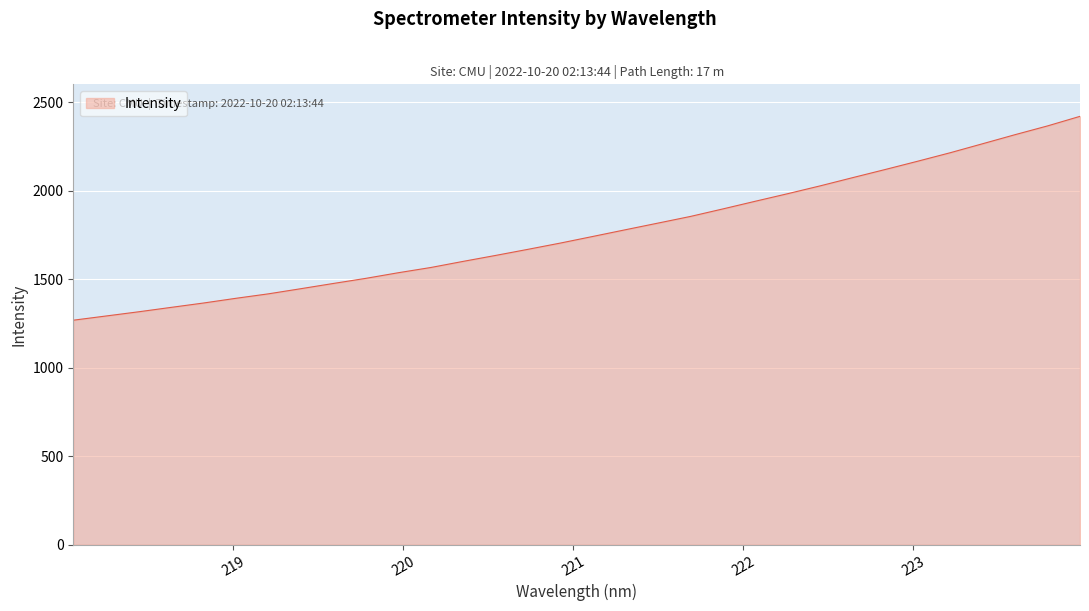

What is the maximum value shown in the chart?

2419.3